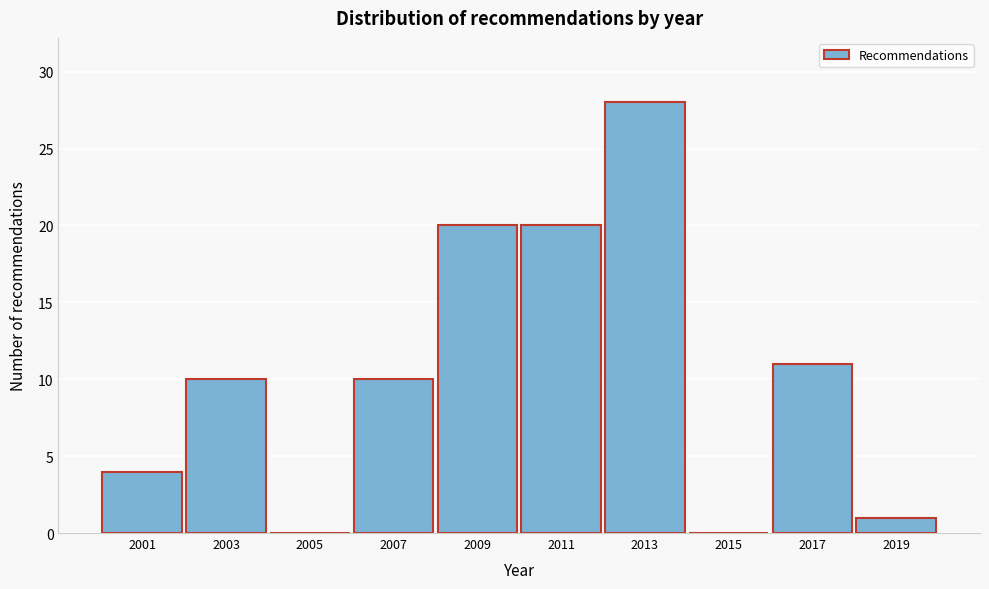

Reading left to right, transcribe this chart: for each bar, give the range it covers on the x-axis and its height. The values are not printed on the chart, so give them approximately, as read against the axis.

2000 to 2002: 4
2002 to 2004: 10
2004 to 2006: 0
2006 to 2008: 10
2008 to 2010: 20
2010 to 2012: 20
2012 to 2014: 28
2014 to 2016: 0
2016 to 2018: 11
2018 to 2020: 1